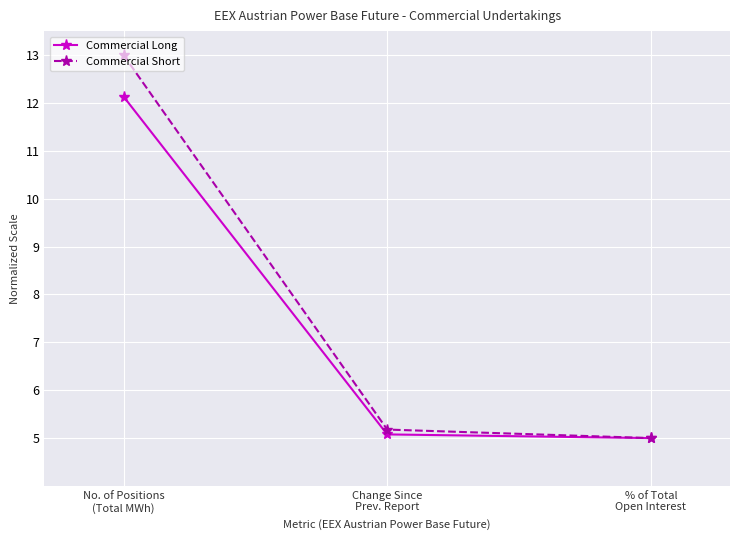

Reading left to right, transcribe all the data shown in this chart.

Commercial Long: No. of Positions
(Total MWh)=12.1	Change Since
Prev. Report=5.1	% of Total
Open Interest=5.0
Commercial Short: No. of Positions
(Total MWh)=13.0	Change Since
Prev. Report=5.2	% of Total
Open Interest=5.0